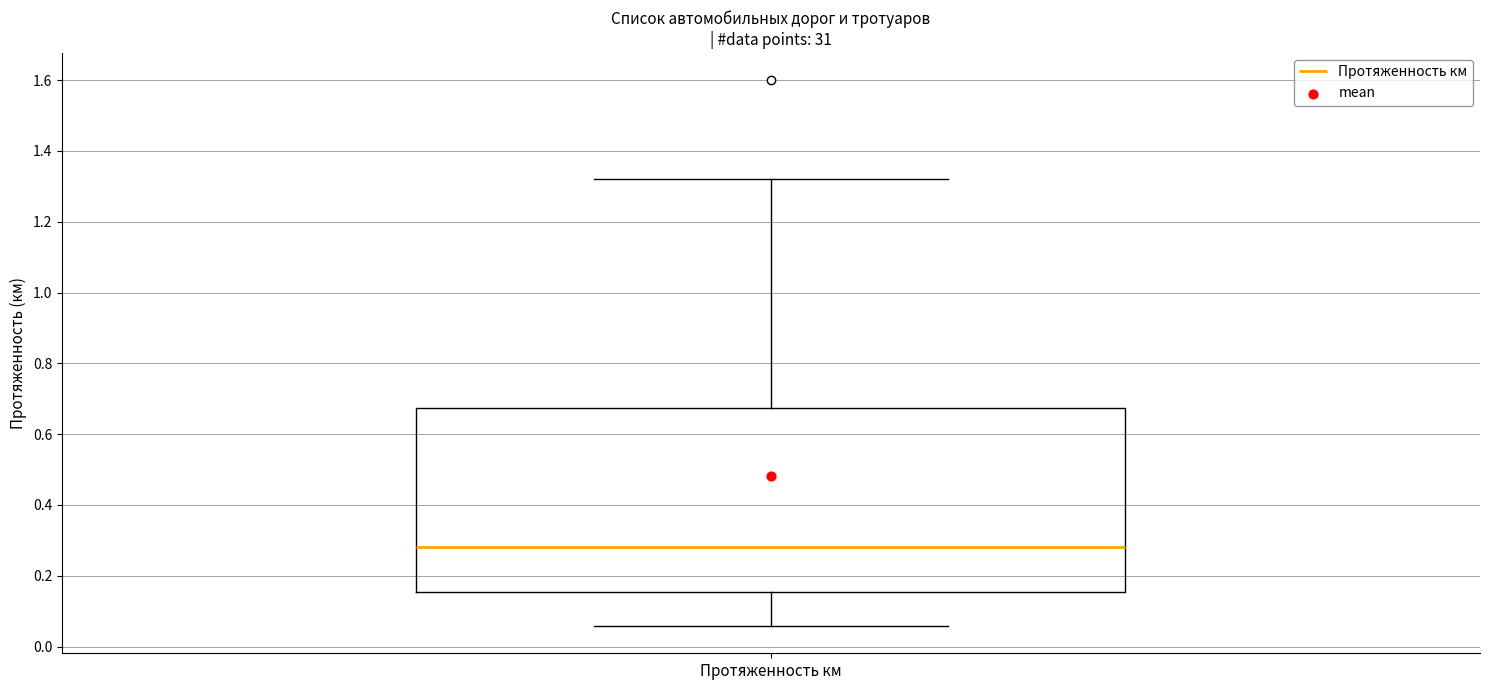

Transcribe this box plot: give where the median line is, the range the box spans, and where the two whiskers end, as read against the y-axis. The values are not printed on the chart, so give them approximately, as read against the axis.

median 0.28, box 0.16 to 0.68, whiskers 0.06 to 1.32